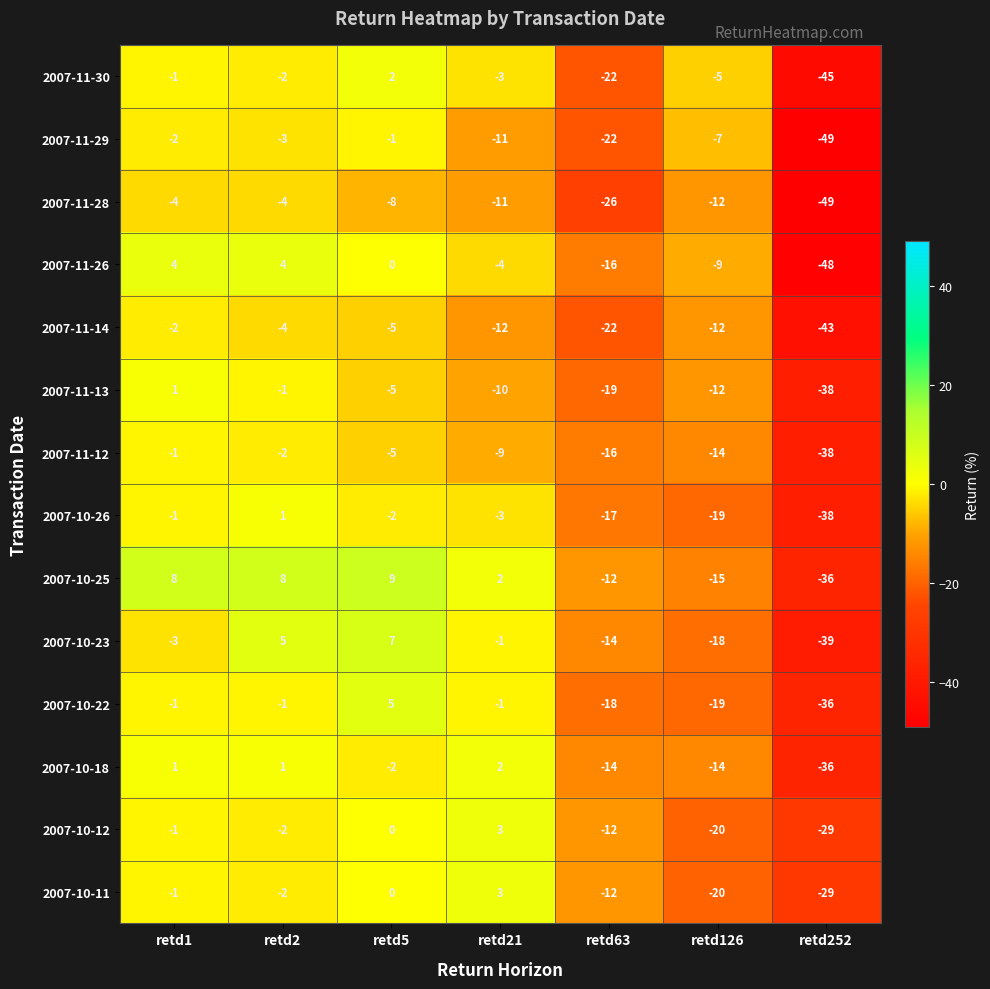

What is the sum of the 2007-10-23 values at retd252 and retd63?

-53